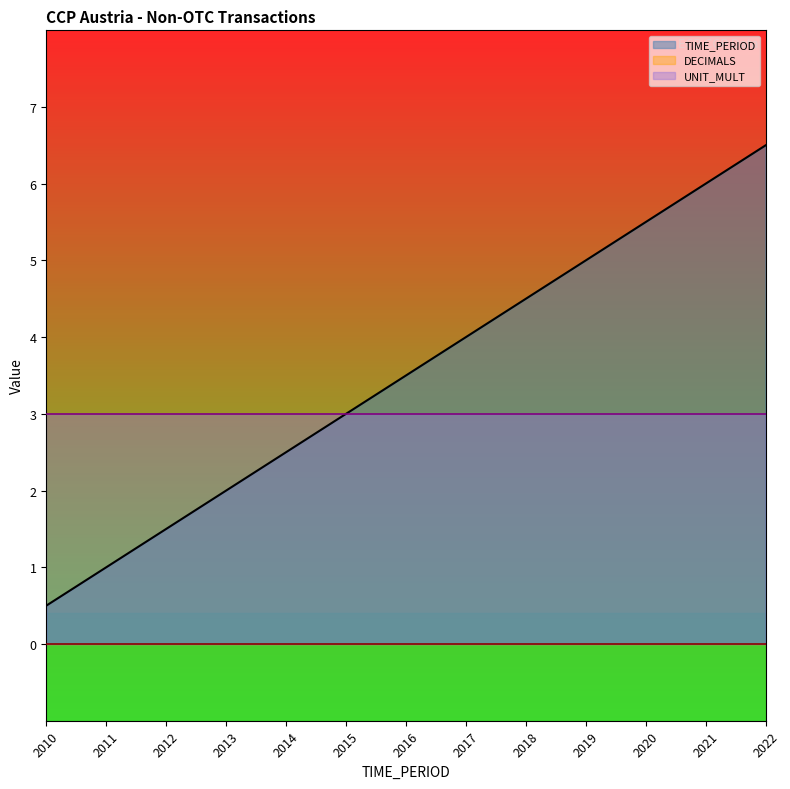

At which label does TIME_PERIOD_line reach its peak?

2022